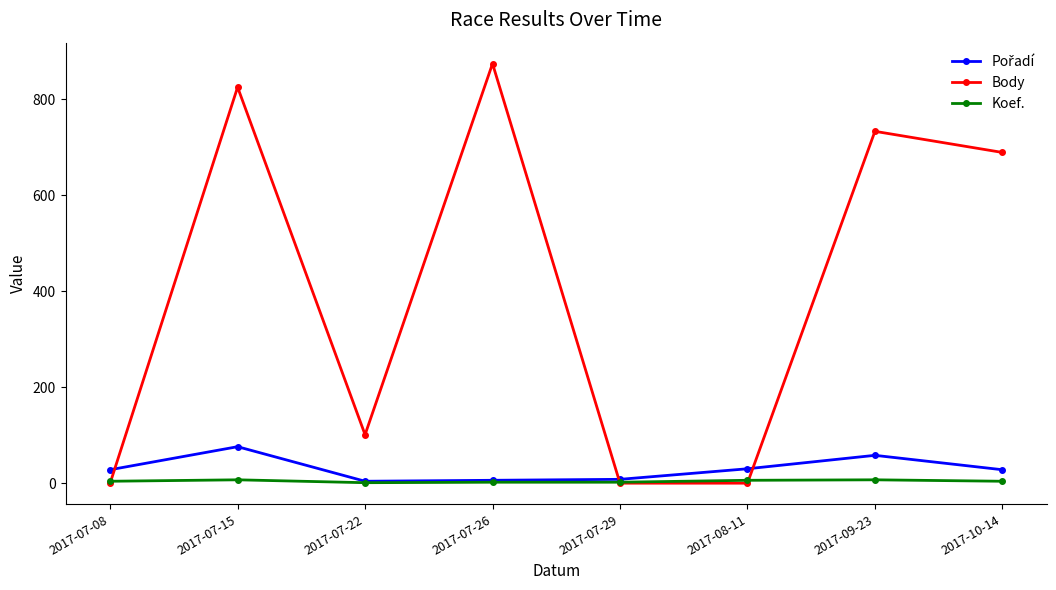

Is the value of Body at 2017-07-22 greater than the value of Koef. at 2017-07-26?

Yes